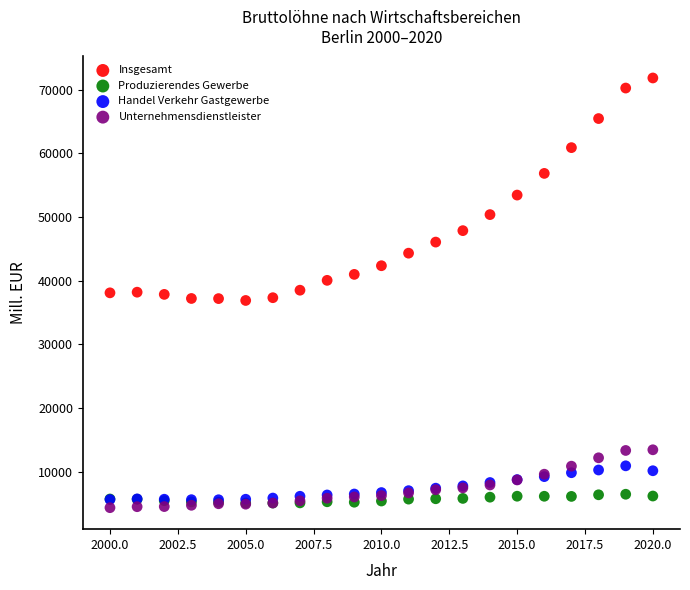

In the Insgesamt series, what Y value is closest to 54360?

53441.2